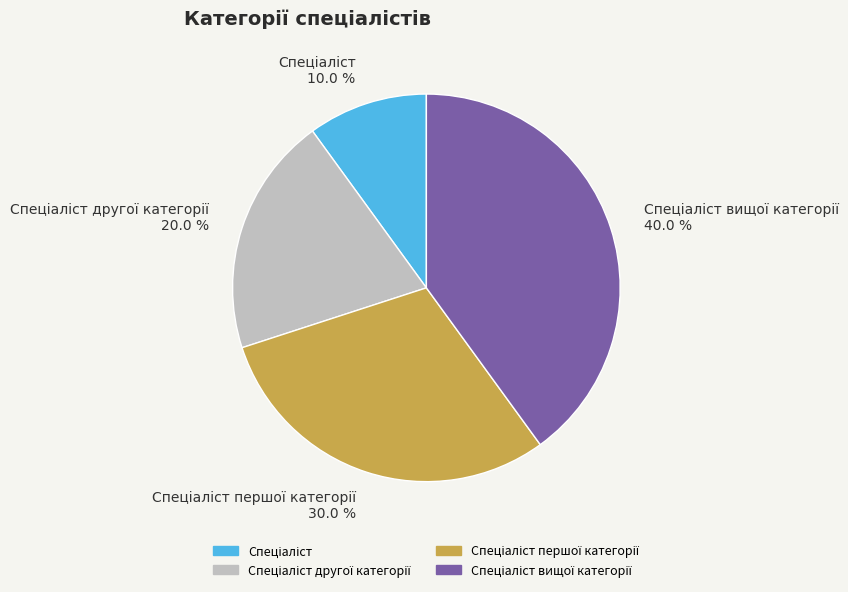

How many segments does this pie chart have?

4